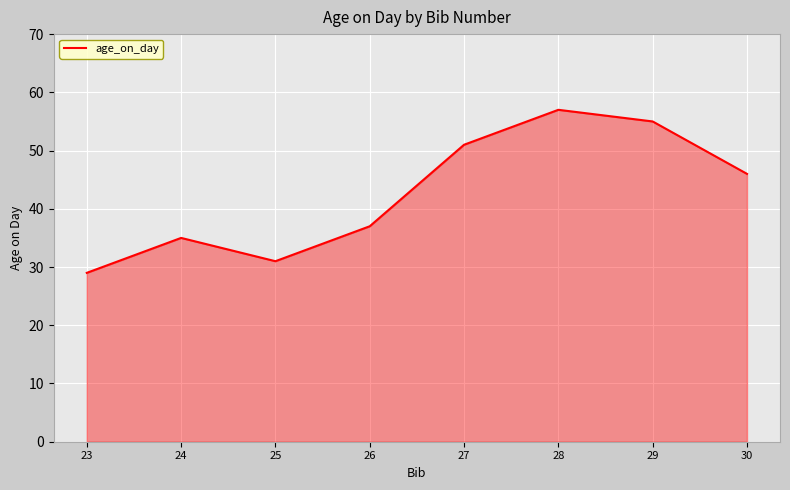

List the labels in order of value, smallest first.

23, 25, 24, 26, 30, 27, 29, 28